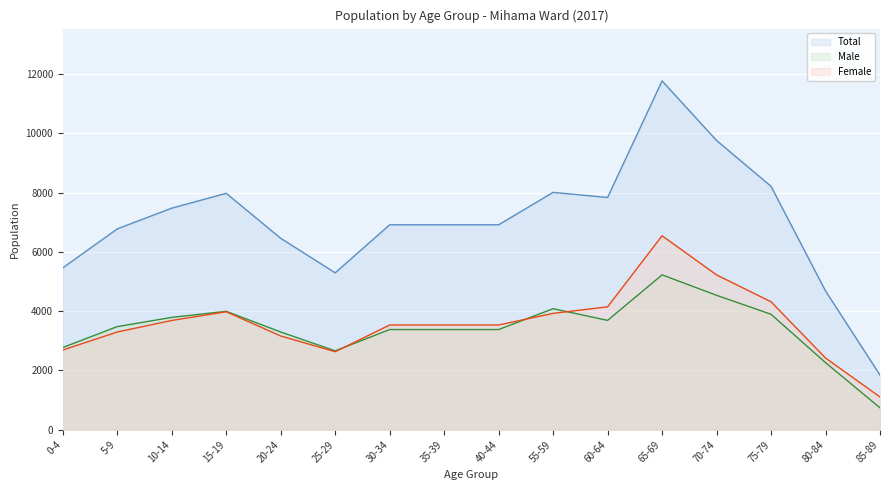

In Total, how many points are lower than both neighbors (excluding endpoints)?

2